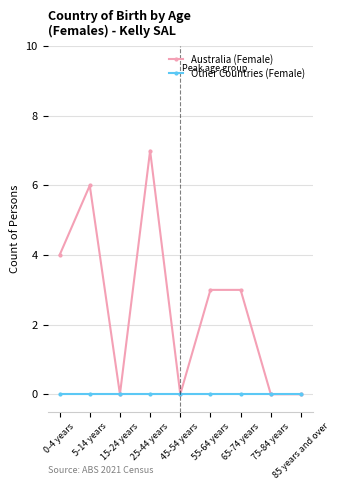

Which series has the widest spread of values?

Australia (Female)